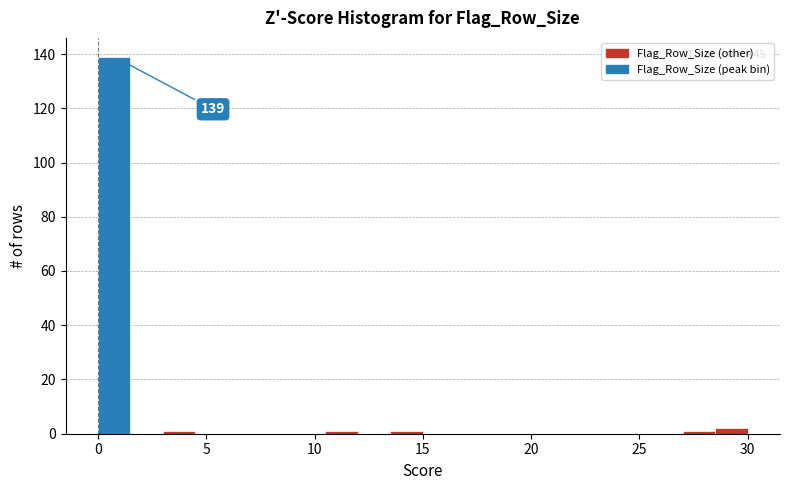

Around what value on the x-axis is the tallest bar? Give the approximate position of its centre, as read against the axis.

1.0